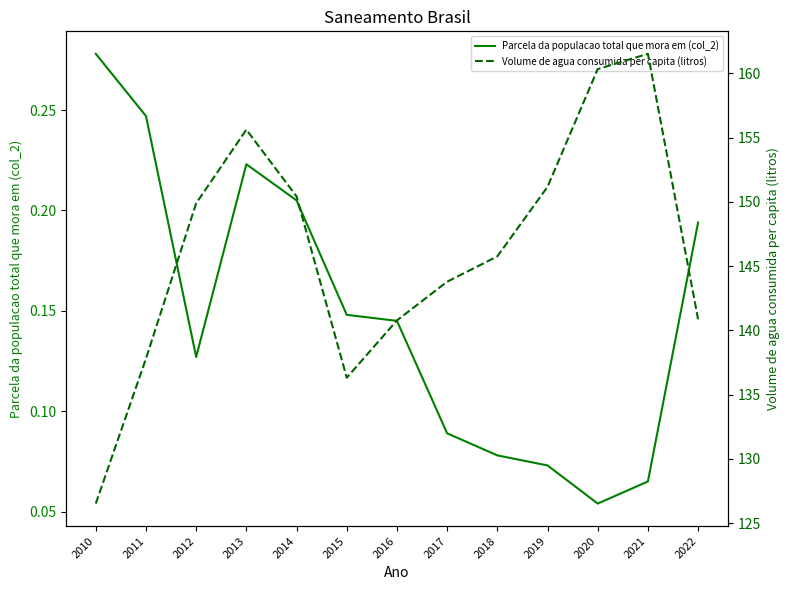

The value of Parcela da populacao total que mora em (col_2) at 2021 is 0.1. True or false?

True